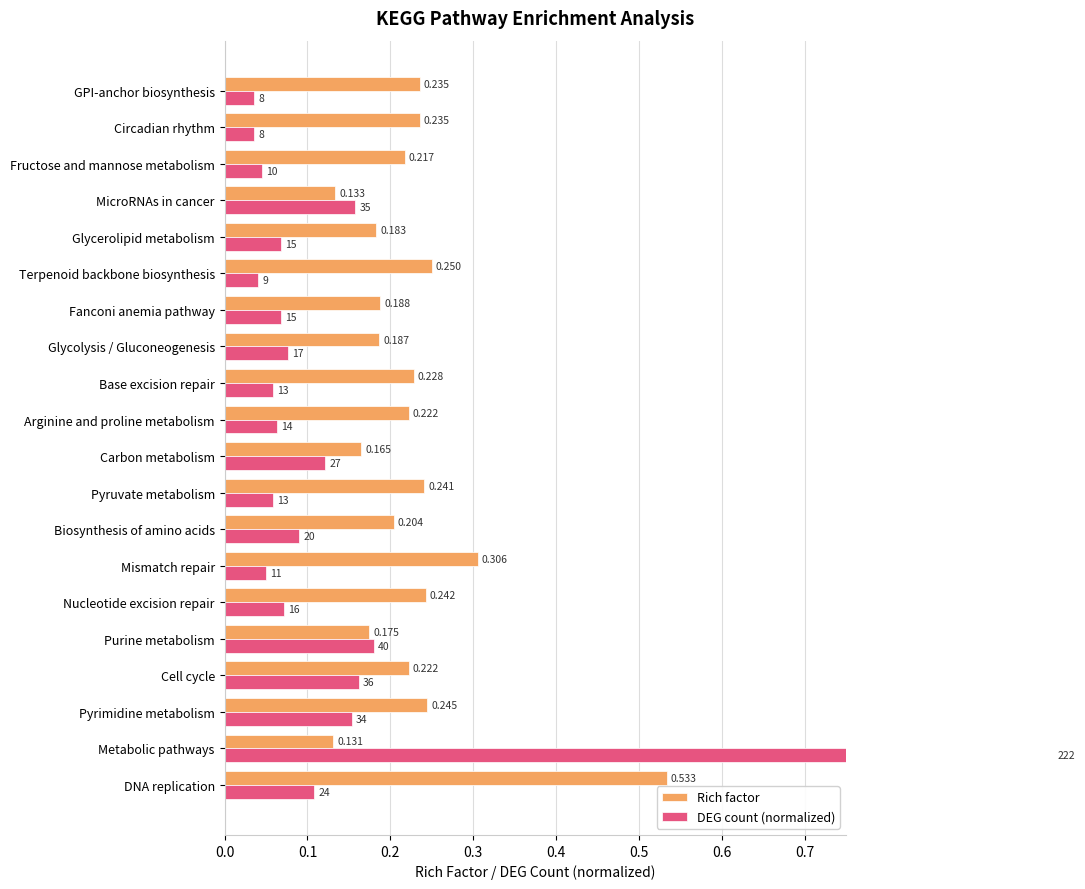

Which series has the widest spread of values?

DEG count (normalized)